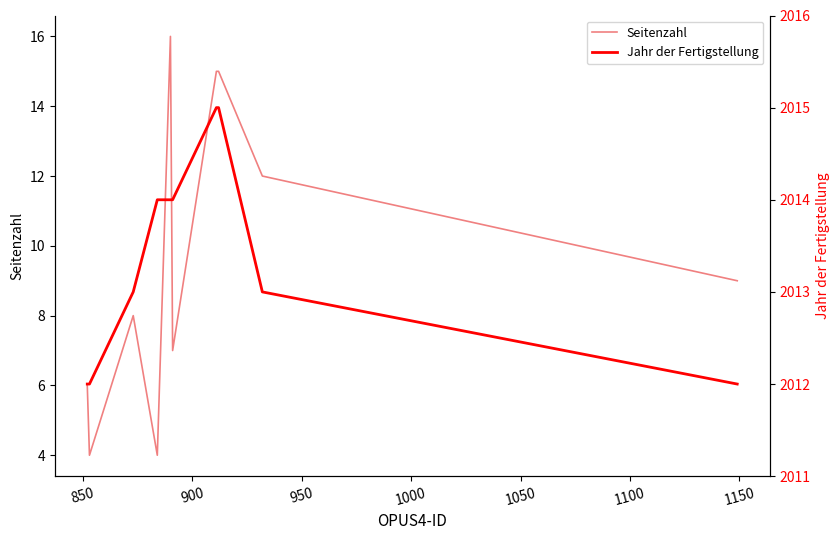

True or false: Jahr der Fertigstellung and Seitenzahl intersect in this chart.

False